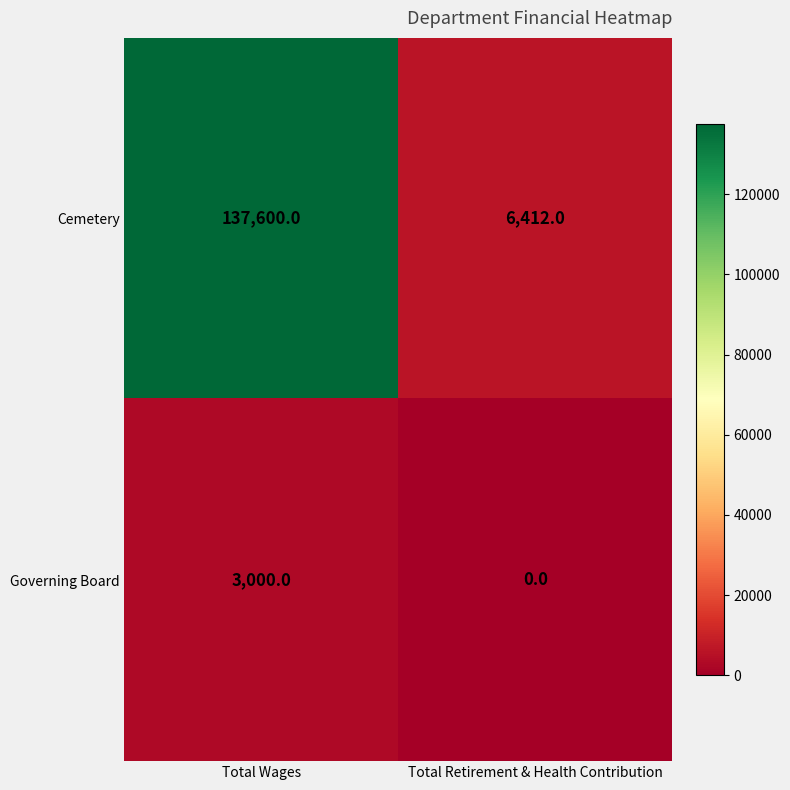

Which category has the lowest value across all series?

Total Retirement & Health Contribution